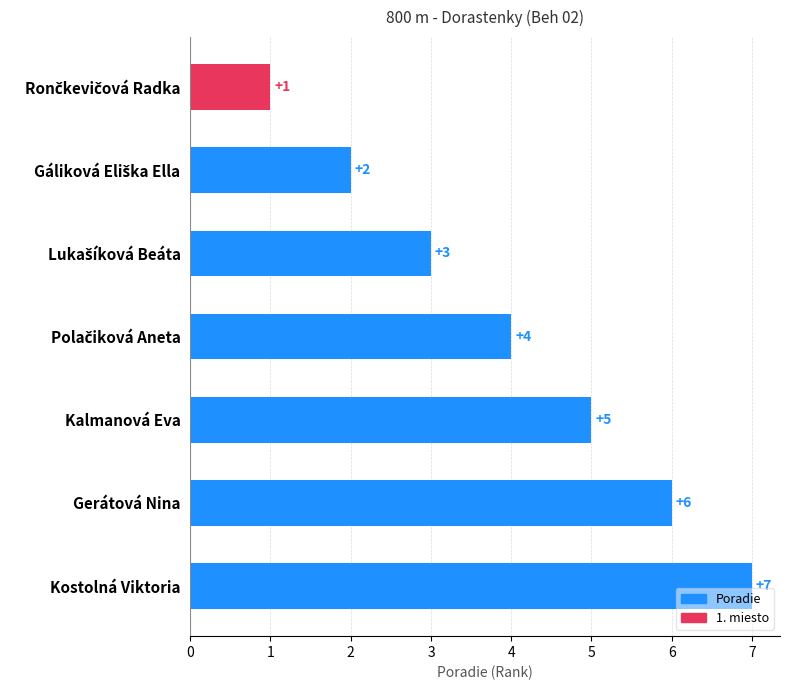

What is the greatest value displayed?

7